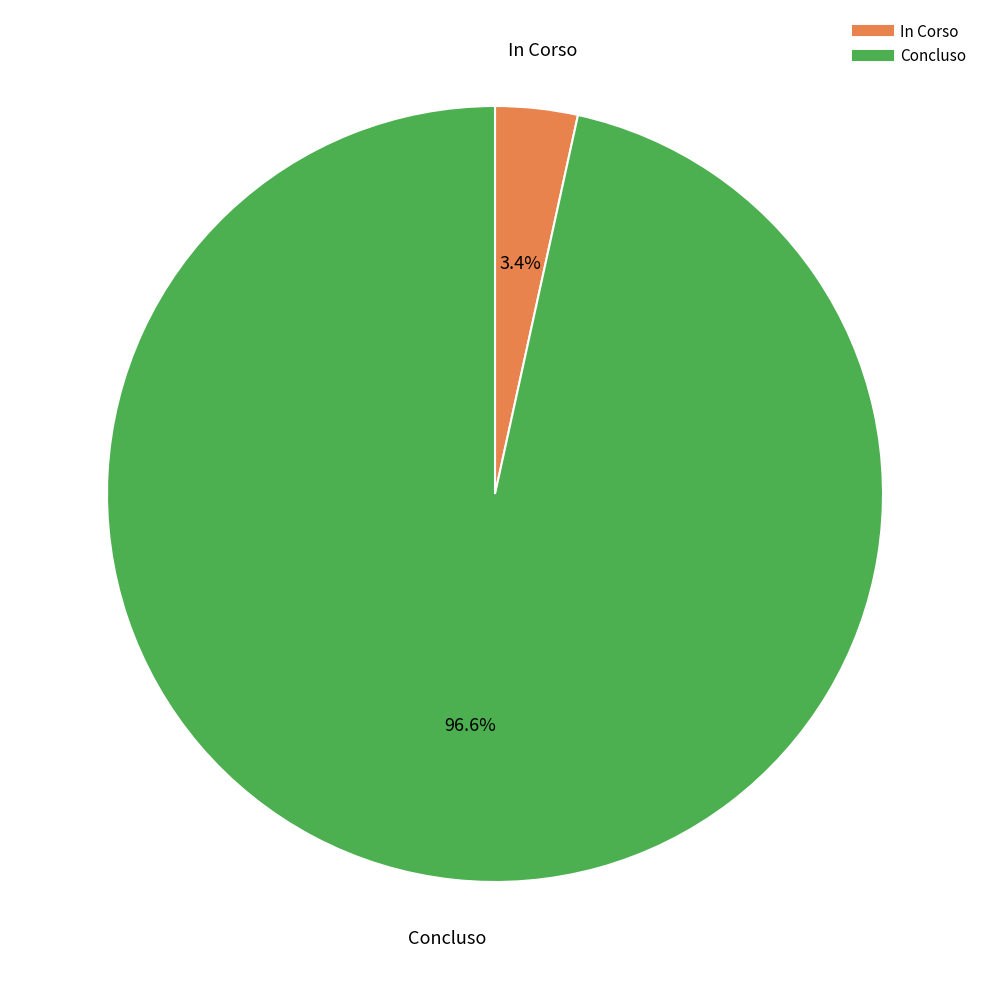

Which has a higher value, In Corso or Concluso?

Concluso